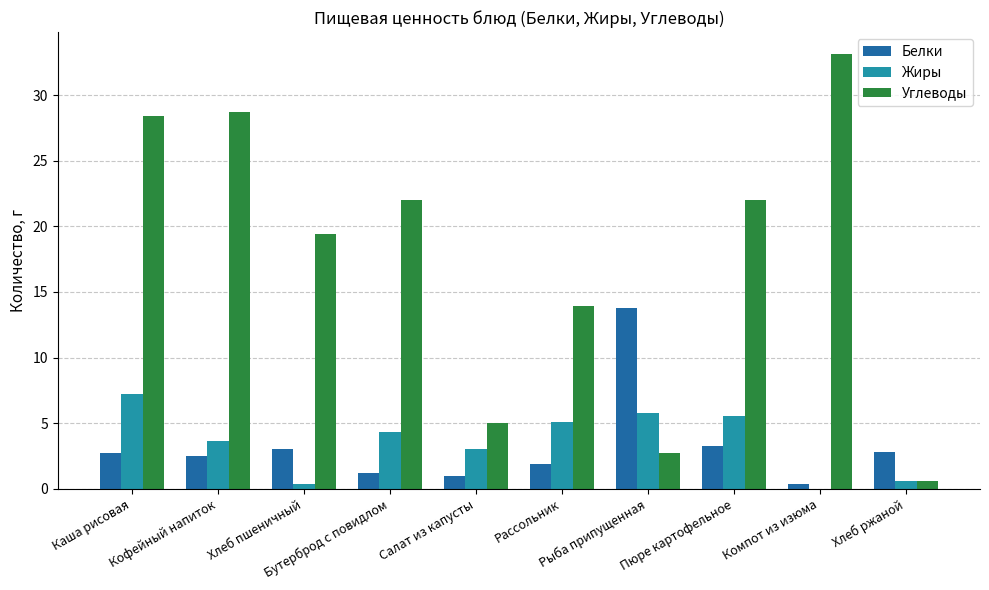

The value of Углеводы at Хлеб пшеничный is 19.4. True or false?

True